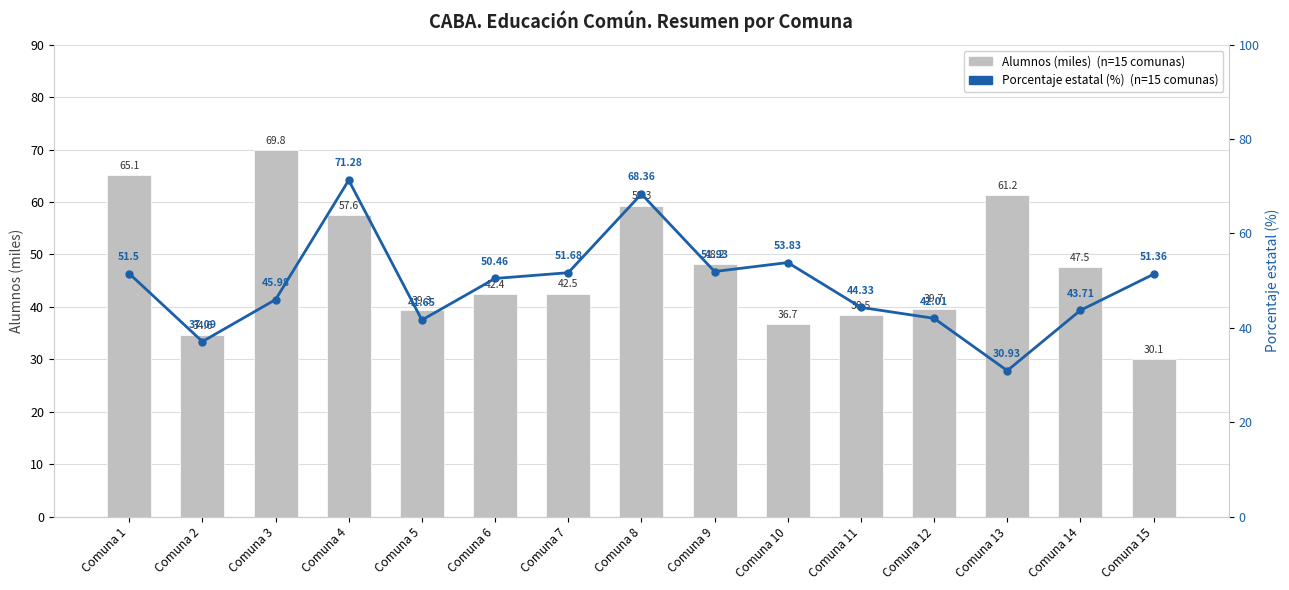

What is the spread (max minus min) of values at Comuna 1?

13.6